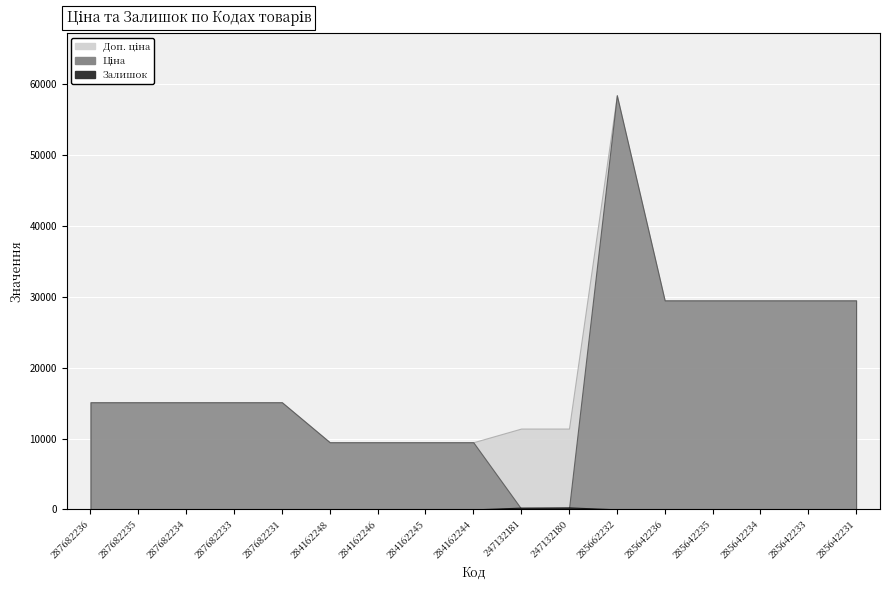

What is the spread (max minus min) of values at 287682233?

15120.0